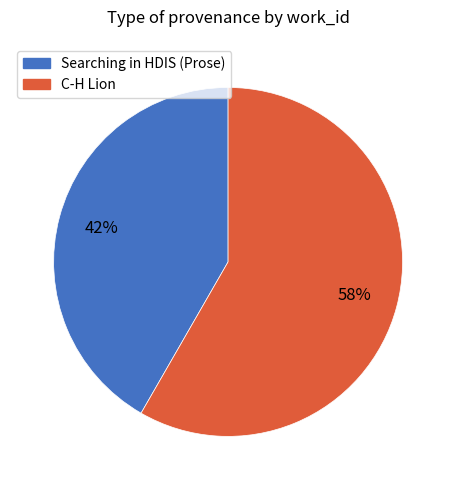

To the nearest percent, what is the average slice percentage?

50%